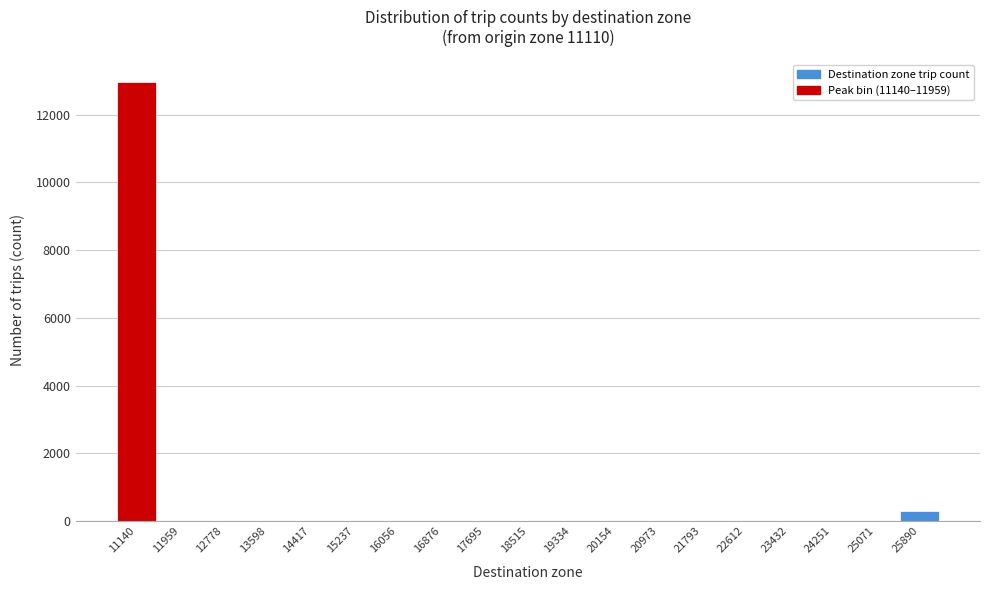

Reading right to left, extract all data points from this chart.

25890=289	25071=0	24251=0	23432=0	22612=0	21793=0	20973=0	20154=0	19334=0	18515=0	17695=0	16876=0	16056=0	15237=0	14417=0	13598=0	12778=0	11959=0	11140=12982